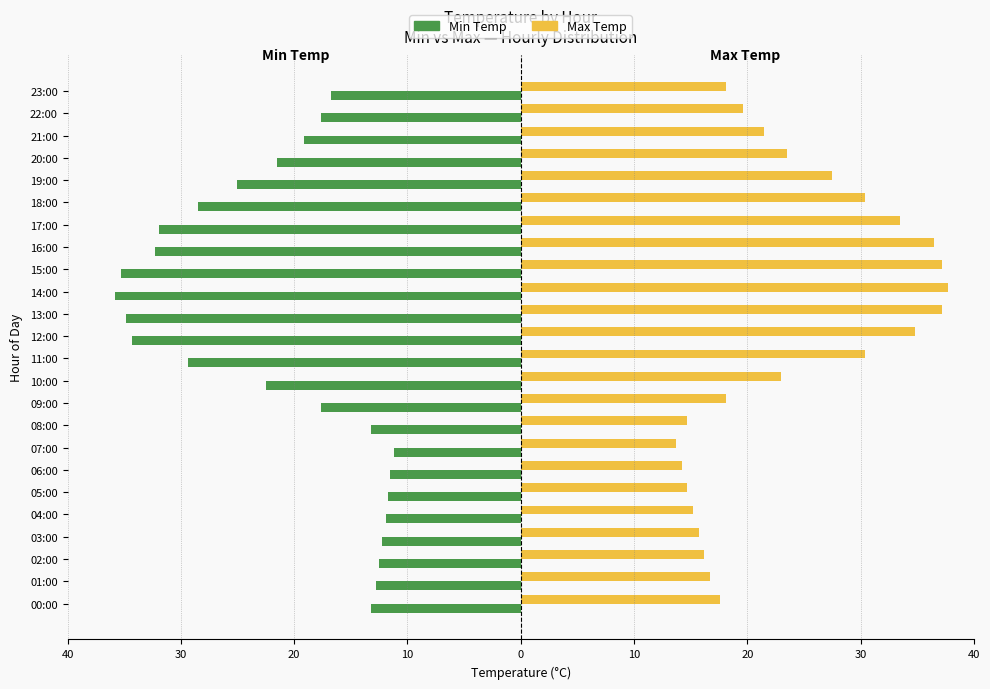

What are all the series names shown in the legend?

Min Temp, Max Temp